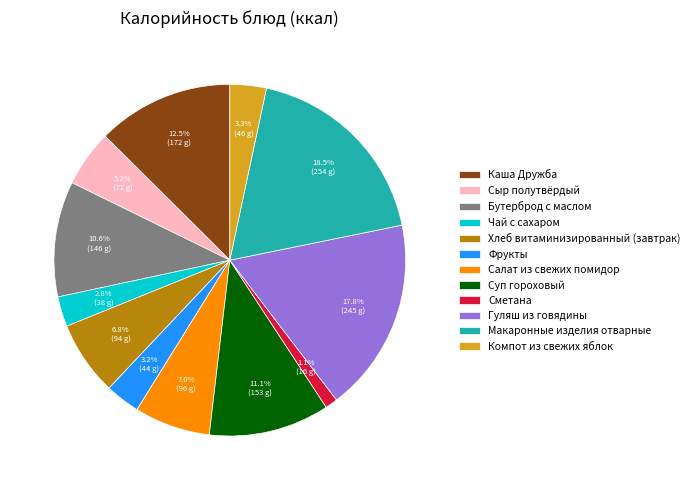

To the nearest percent, what is the difference between the Салат из свежих помидор and Чай с сахаром slice percentages?

4%